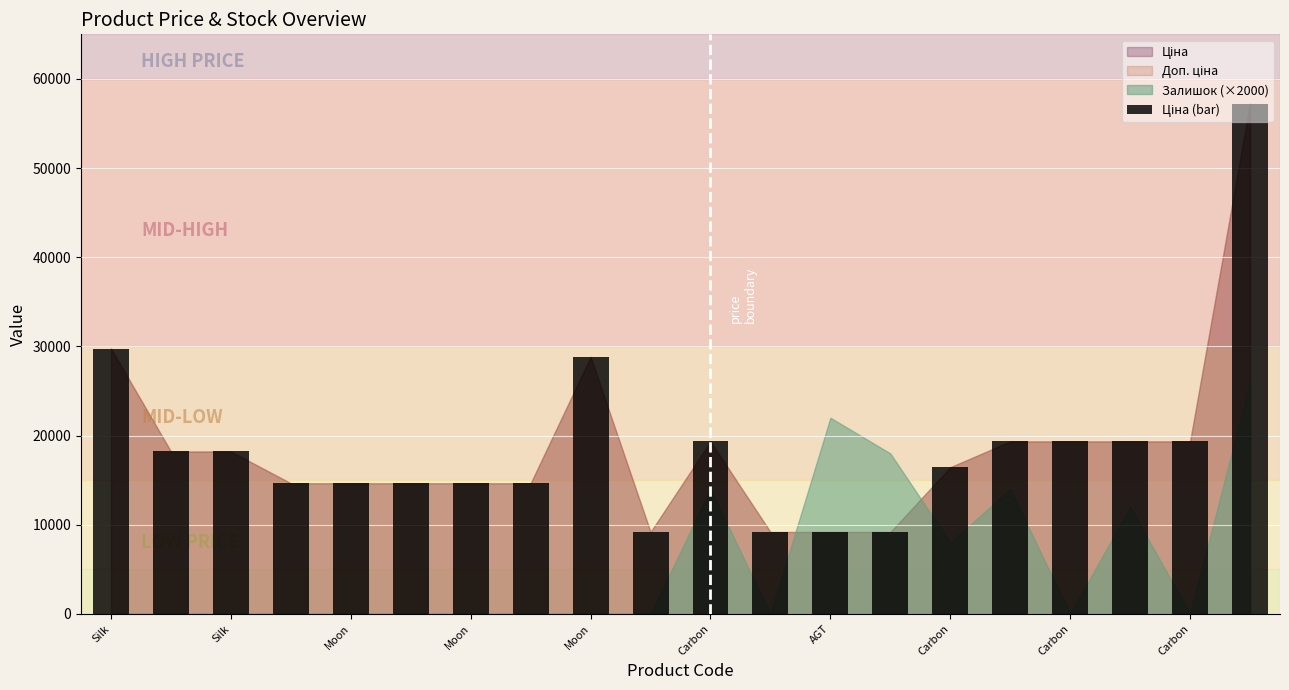

What is the difference between the maximum and minimum values?

48050.4